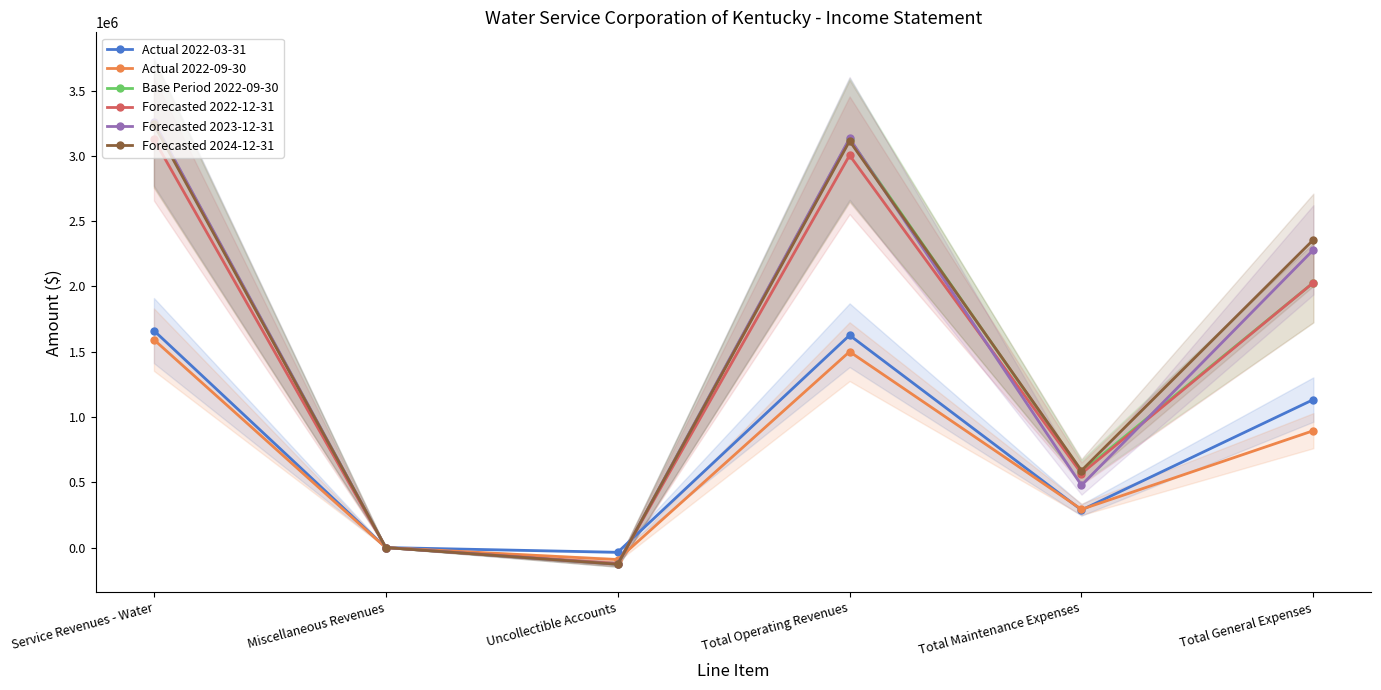

What is the difference between the maximum and minimum values in the Base Period 2022-09-30 series?

3382300.0